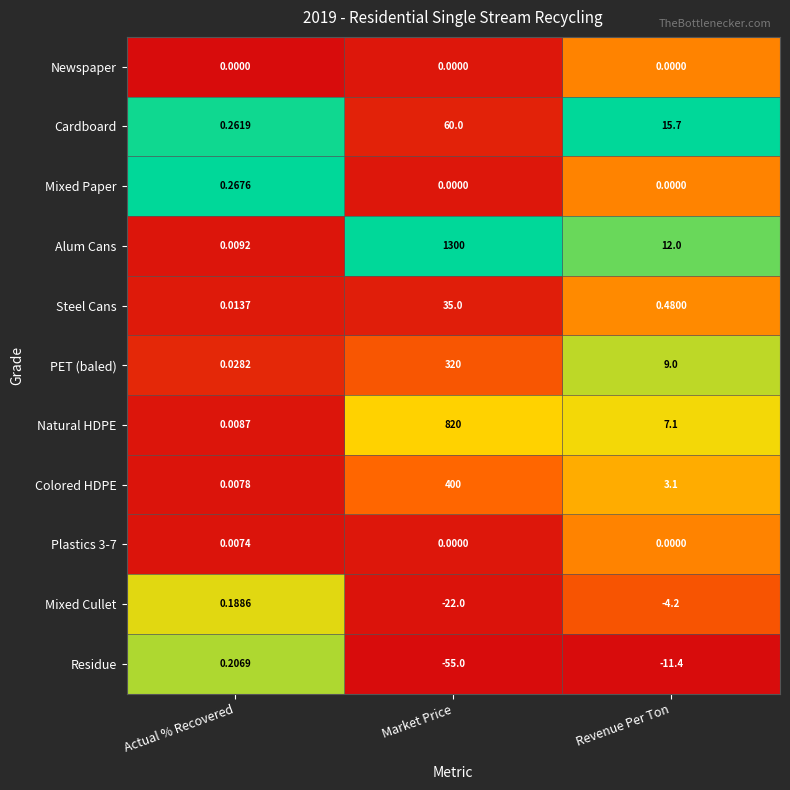

Rank the categories by Residue value from highest to lowest.

Actual % Recovered, Revenue Per Ton, Market Price